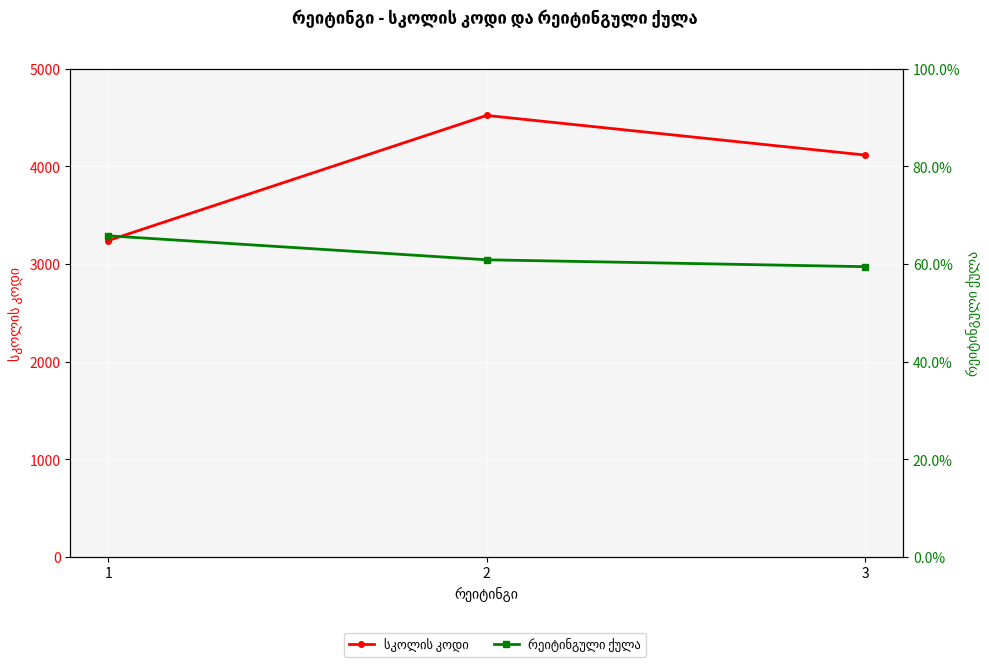

Reading left to right, extract all data points from this chart.

სკოლის კოდი: 3240.0	4522.0	4116.0
რეიტინგული ქულა: 0.7	0.6	0.6